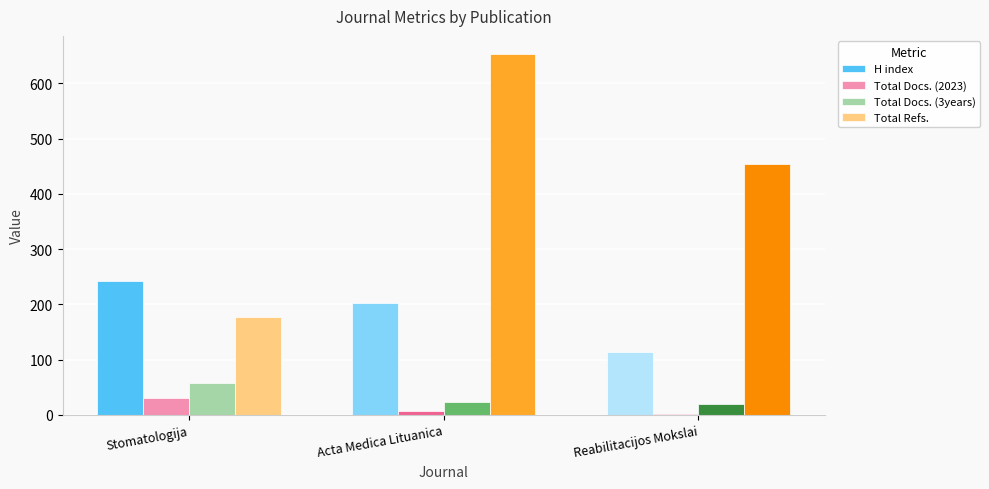

What is the total value across all series at Reabilitacijos Mokslai?

588